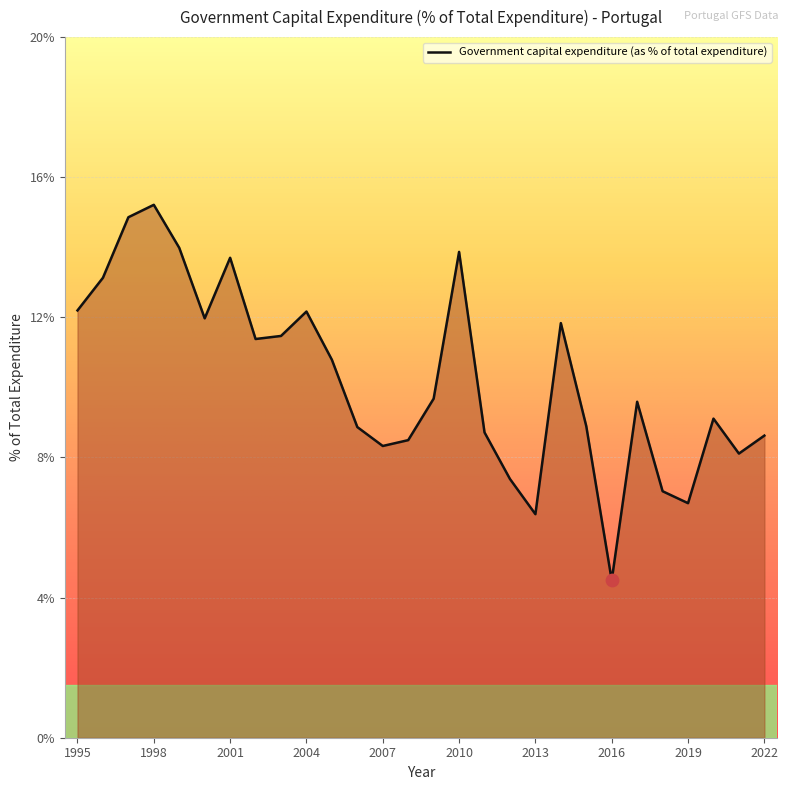

What is the difference between the maximum and minimum values?

10.7